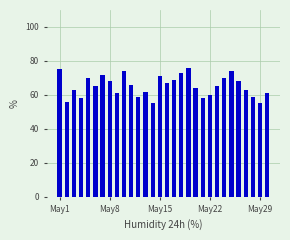

What is the value of the 24th bar from the left?

70